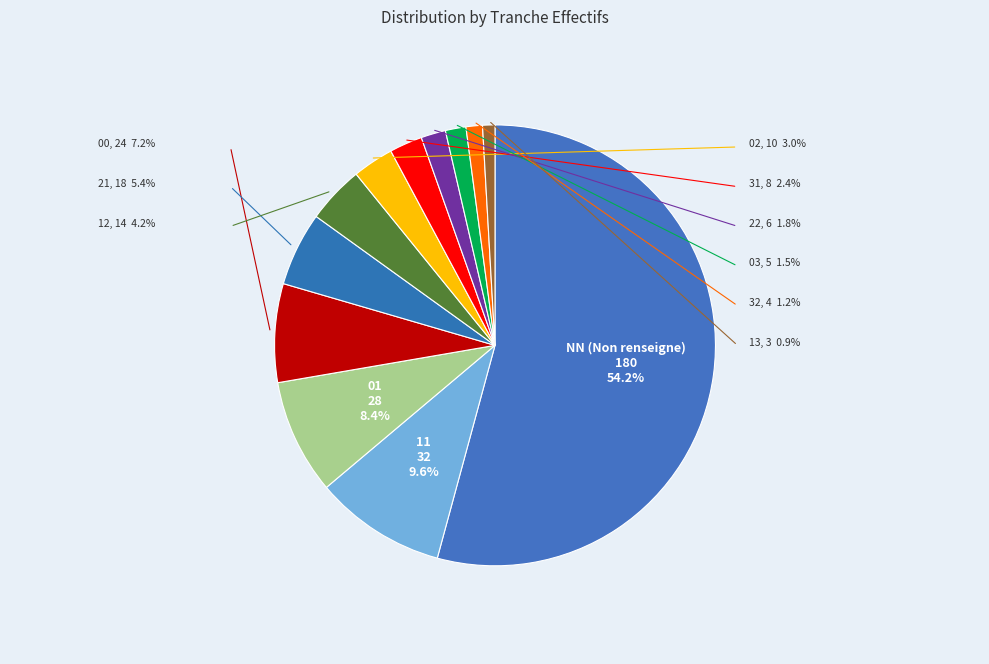

What percentage is NOT represented by 01?

91.6%